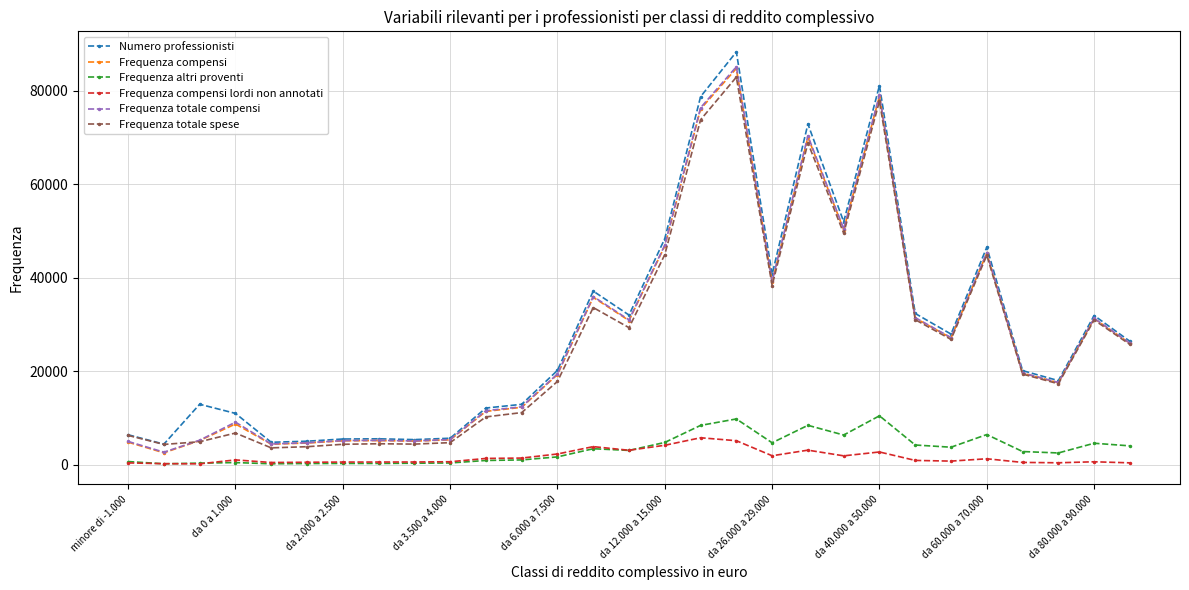

What is the minimum value for Frequenza altri proventi?

250